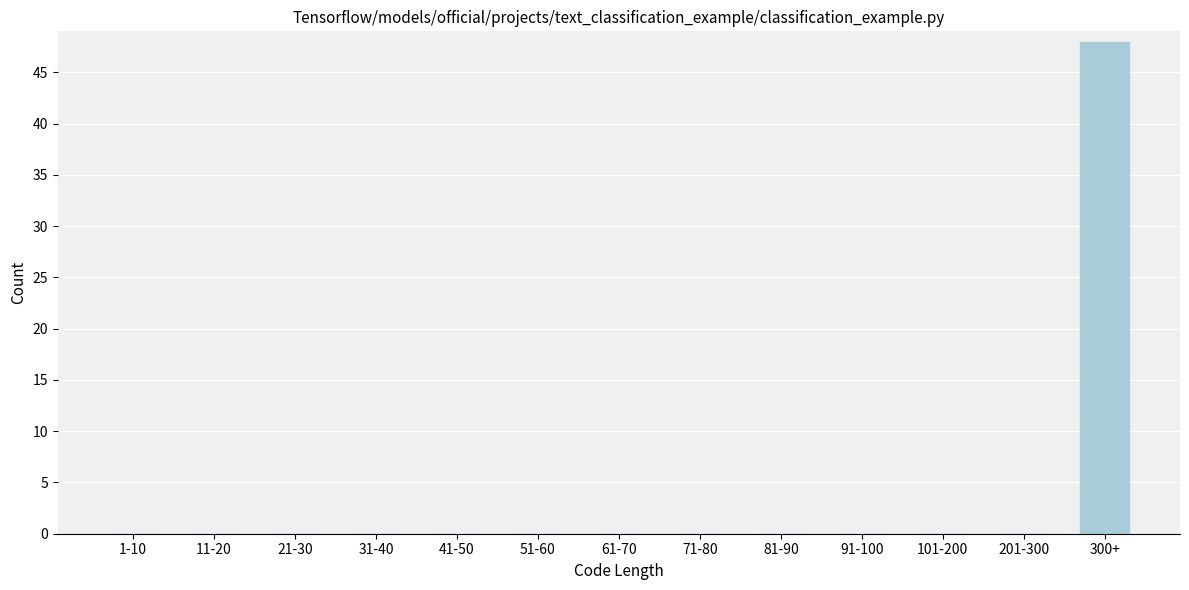

Reading right to left, transcribe all the data shown in this chart.

300+=48	201-300=0	101-200=0	91-100=0	81-90=0	71-80=0	61-70=0	51-60=0	41-50=0	31-40=0	21-30=0	11-20=0	1-10=0